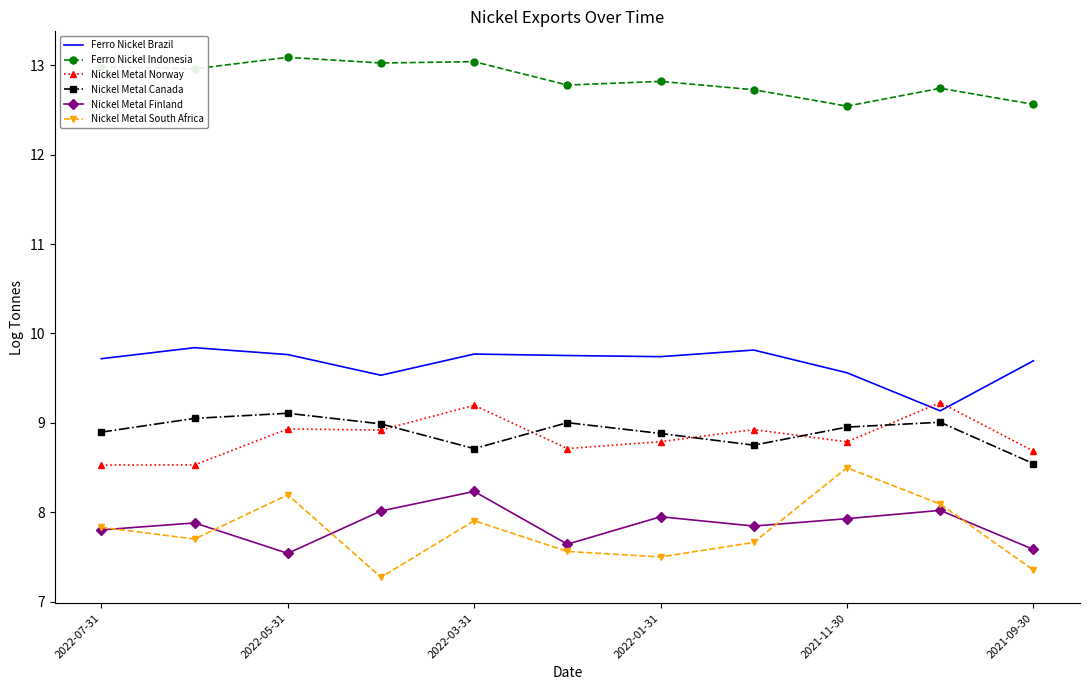

How many series are shown in this chart?

6